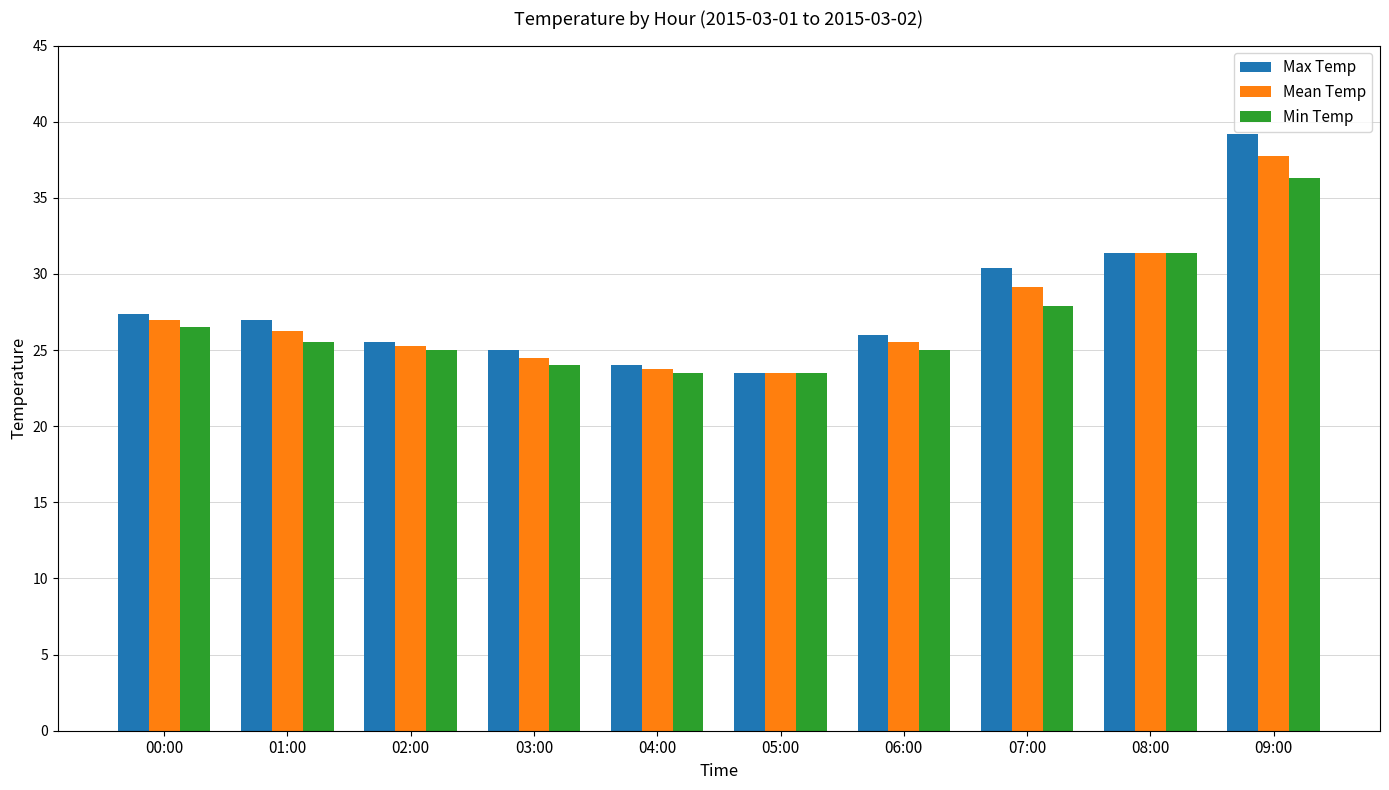

Which series has the largest total across all categories?

Max Temp